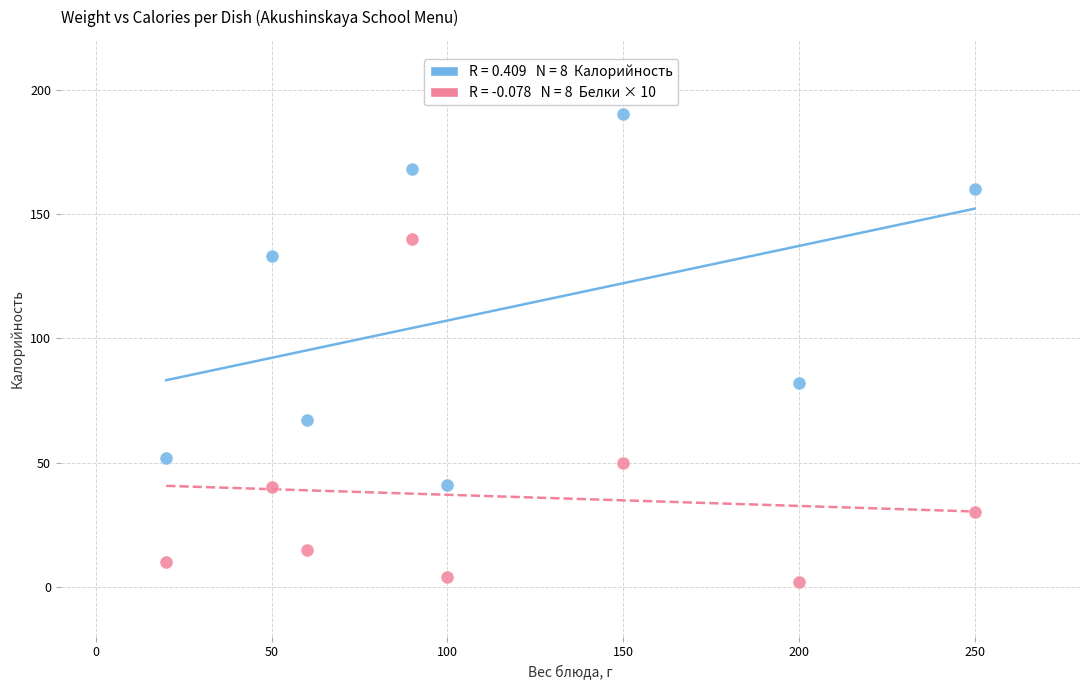

Across all data points, what is the range of Y values (max minus min)?

188